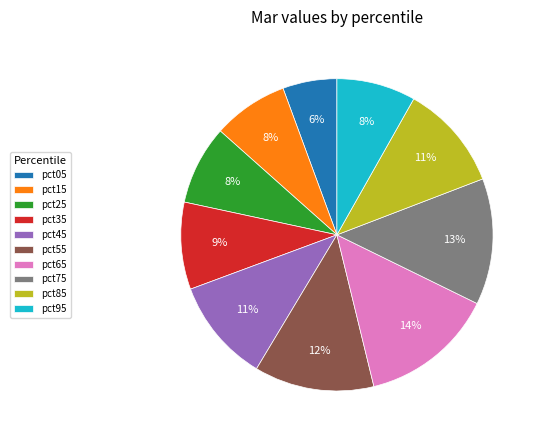

Is there a majority slice in this chart?

No